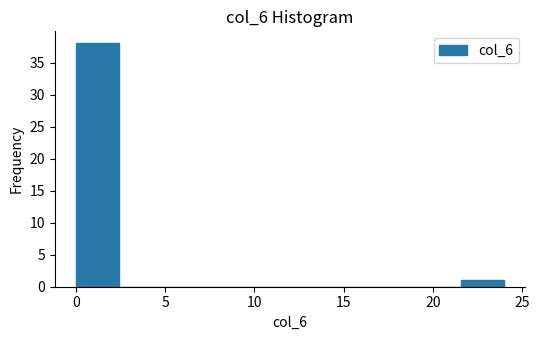

Which range on the x-axis has the tallest bar?

0.0 to 2.4